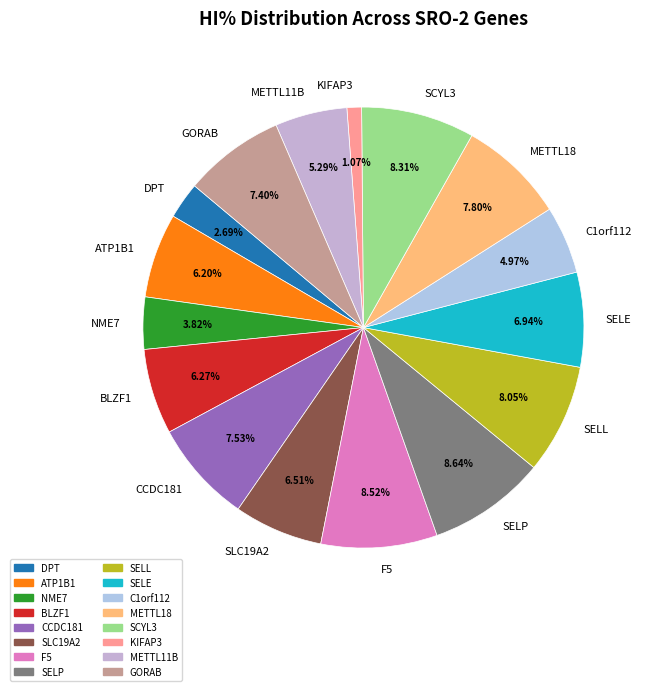

What portion of the pie excludes SELP?

91.4%